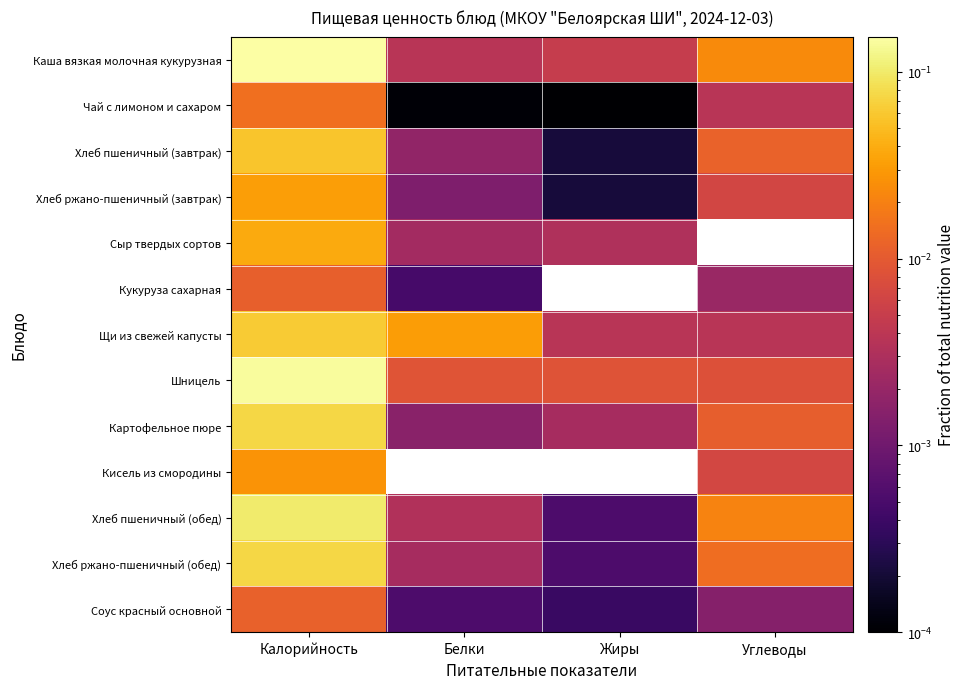

Reading left to right, list all the values displayed in this chart.

Каша вязкая молочная кукурузная: Калорийность=0.2	Белки=0.0	Жиры=0.0	Углеводы=0.0
Чай с лимоном и сахаром: Калорийность=0.0	Белки=0.0	Жиры=0.0	Углеводы=0.0
Хлеб пшеничный (завтрак): Калорийность=0.1	Белки=0.0	Жиры=0.0	Углеводы=0.0
Хлеб ржано-пшеничный (завтрак): Калорийность=0.0	Белки=0.0	Жиры=0.0	Углеводы=0.0
Сыр твердых сортов: Калорийность=0.0	Белки=0.0	Жиры=0.0	Углеводы=0.0
Кукуруза сахарная: Калорийность=0.0	Белки=0.0	Жиры=0.0	Углеводы=0.0
Щи из свежей капусты: Калорийность=0.1	Белки=0.0	Жиры=0.0	Углеводы=0.0
Шницель: Калорийность=0.1	Белки=0.0	Жиры=0.0	Углеводы=0.0
Картофельное пюре: Калорийность=0.1	Белки=0.0	Жиры=0.0	Углеводы=0.0
Кисель из смородины: Калорийность=0.0	Белки=0.0	Жиры=0.0	Углеводы=0.0
Хлеб пшеничный (обед): Калорийность=0.1	Белки=0.0	Жиры=0.0	Углеводы=0.0
Хлеб ржано-пшеничный (обед): Калорийность=0.1	Белки=0.0	Жиры=0.0	Углеводы=0.0
Соус красный основной: Калорийность=0.0	Белки=0.0	Жиры=0.0	Углеводы=0.0